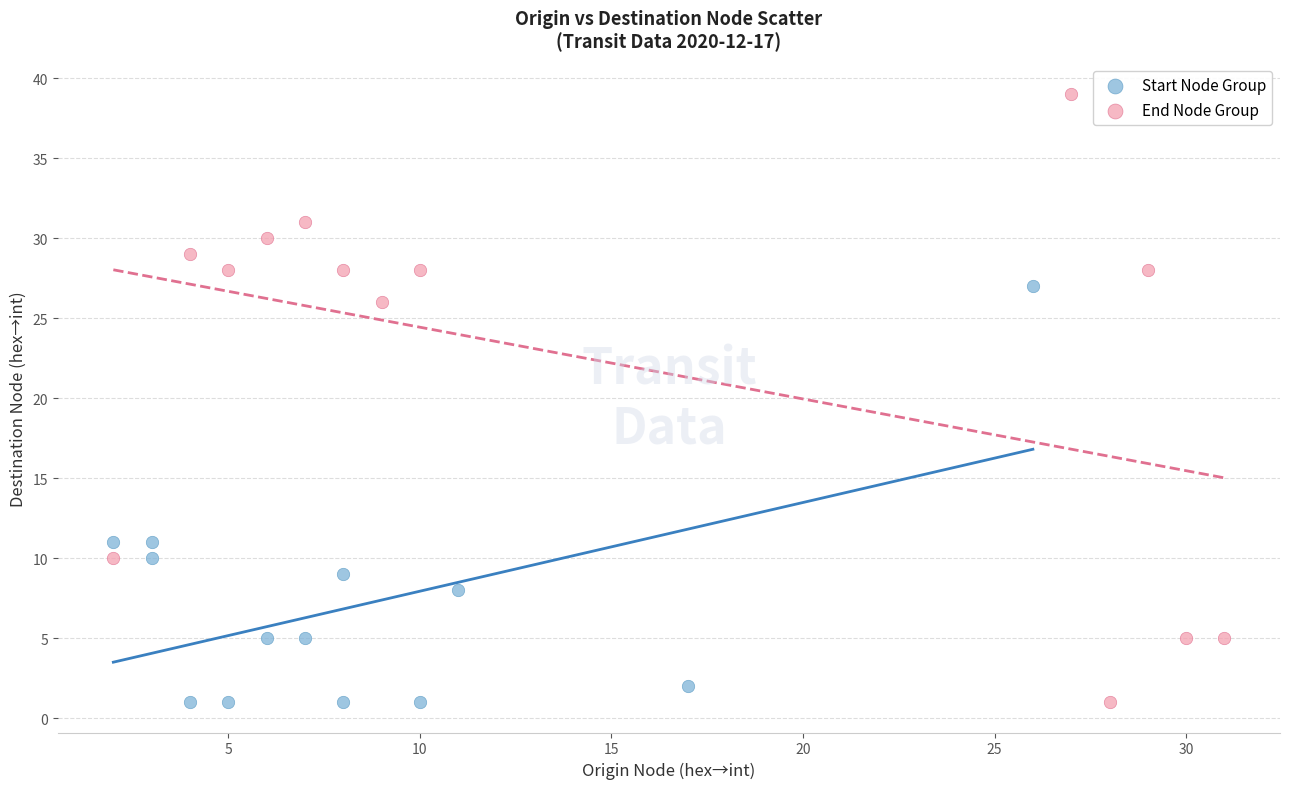

Which series reaches the maximum Y coordinate?

End Node Group